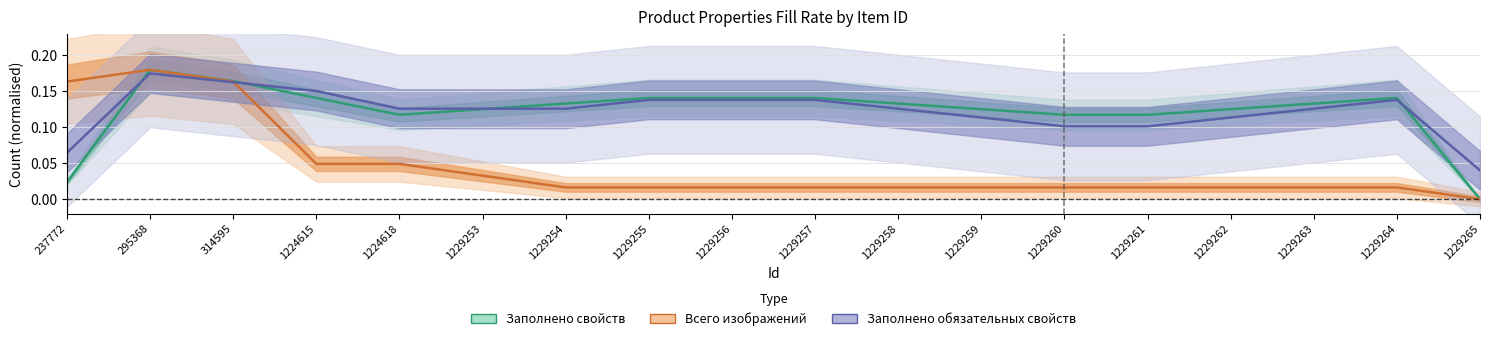

How many interior local valleys does the Заполнено свойств series have?

1